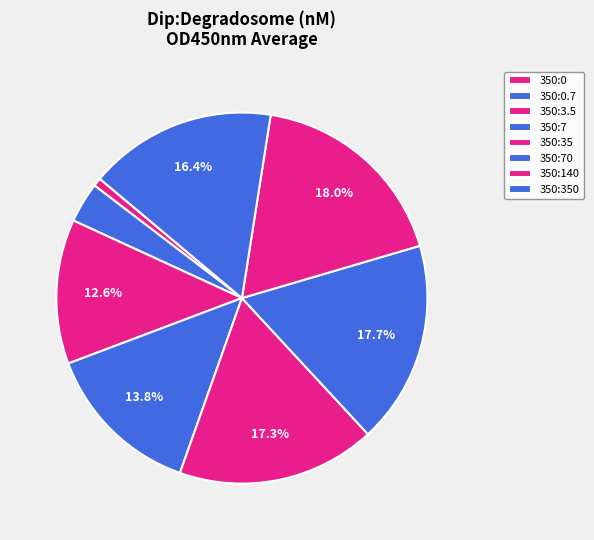

Between 350:0.7 and 350:3.5, which is larger?

350:3.5